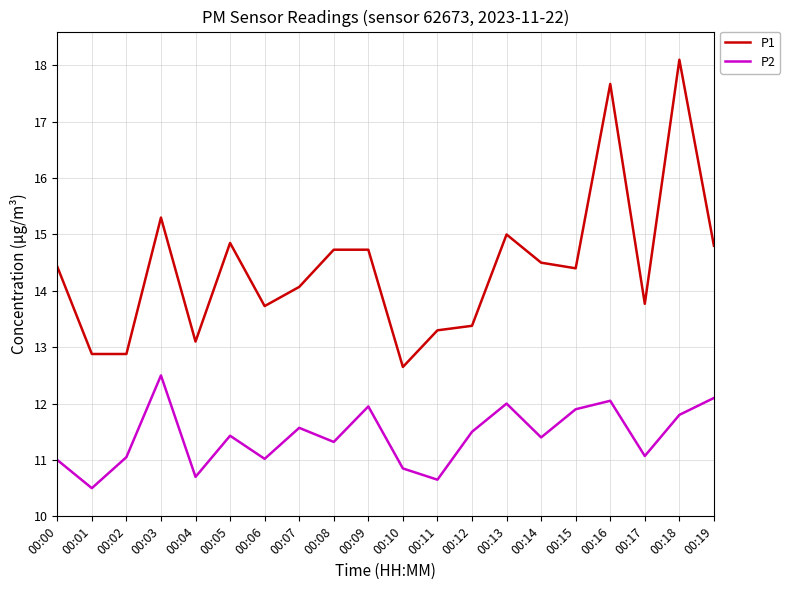

Is it true that P2 equals 11.4 at 00:14?

True